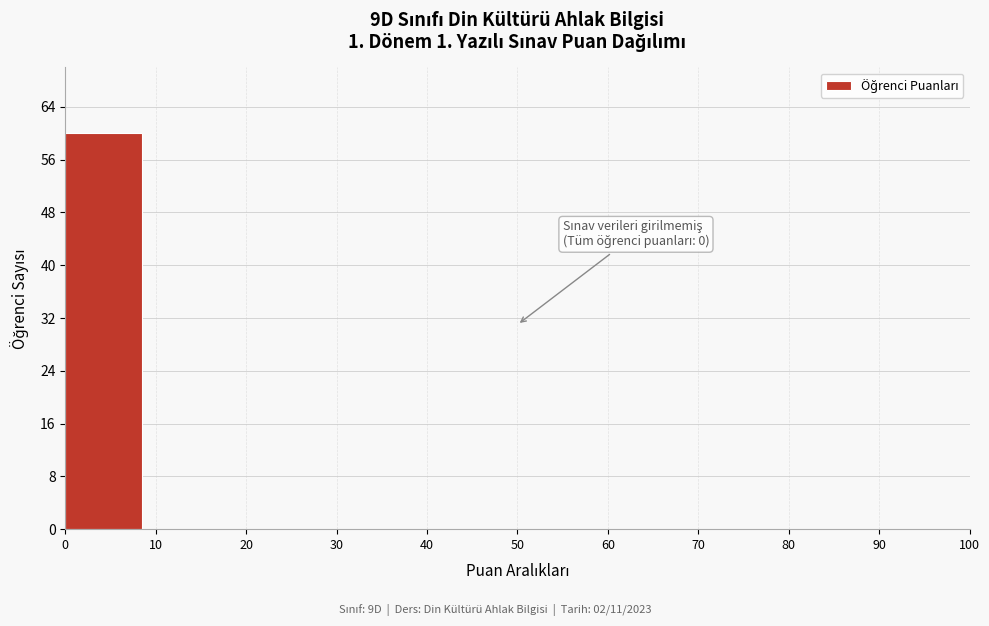

Over which range of the x-axis is the bar tallest?

0 to 10